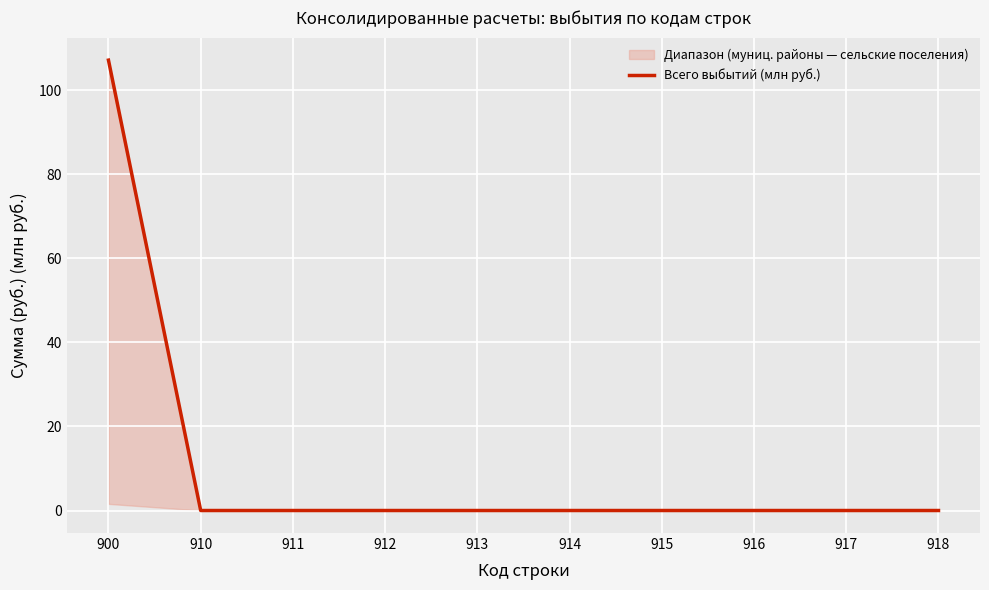

List the labels in order of value, smallest first.

910, 911, 912, 913, 914, 915, 916, 917, 918, 900